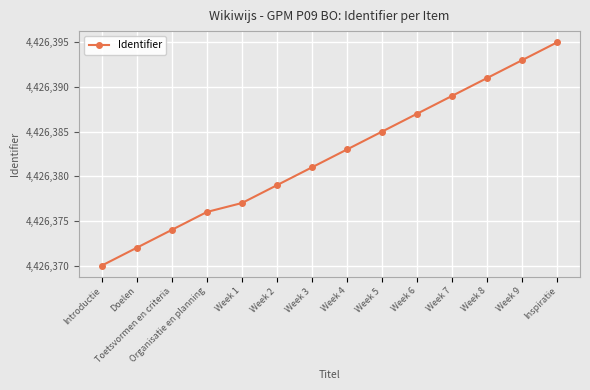

Reading left to right, extract all data points from this chart.

4426370	4426372	4426374	4426376	4426377	4426379	4426381	4426383	4426385	4426387	4426389	4426391	4426393	4426395